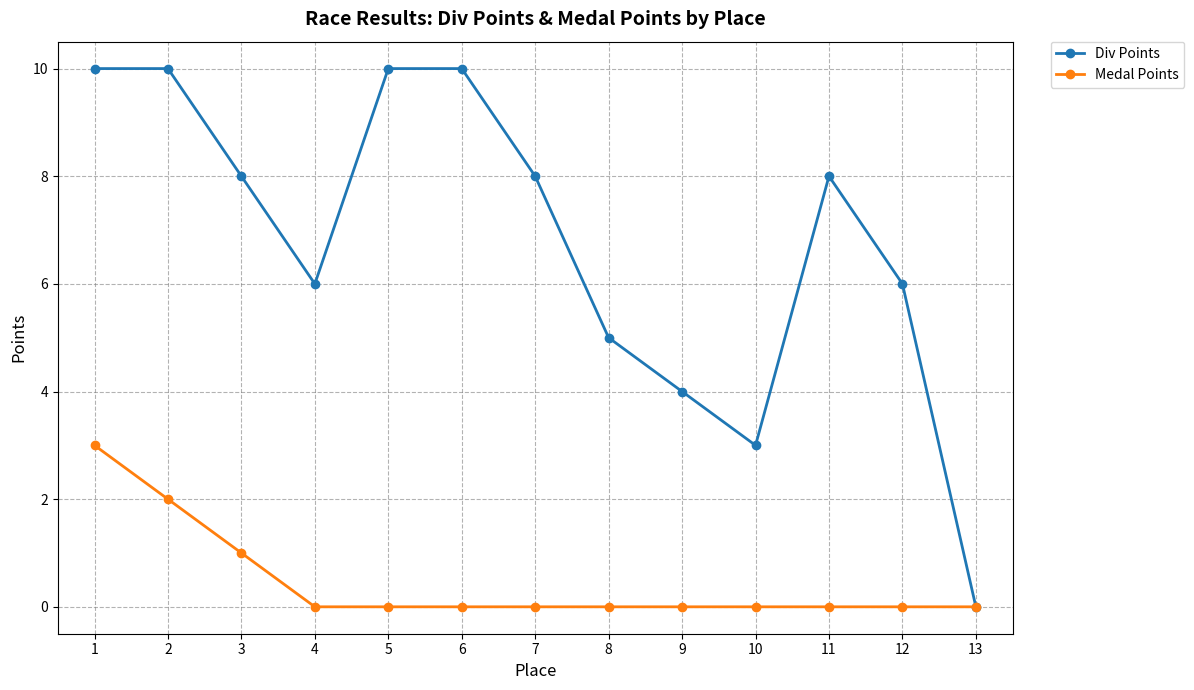

How many positive values does the Div Points series have?

12